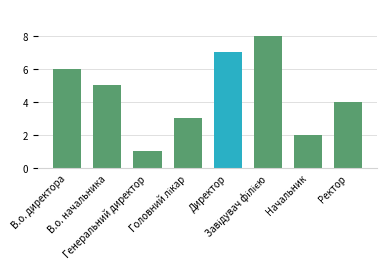

What is the change in value from Директор to Ректор?

-3